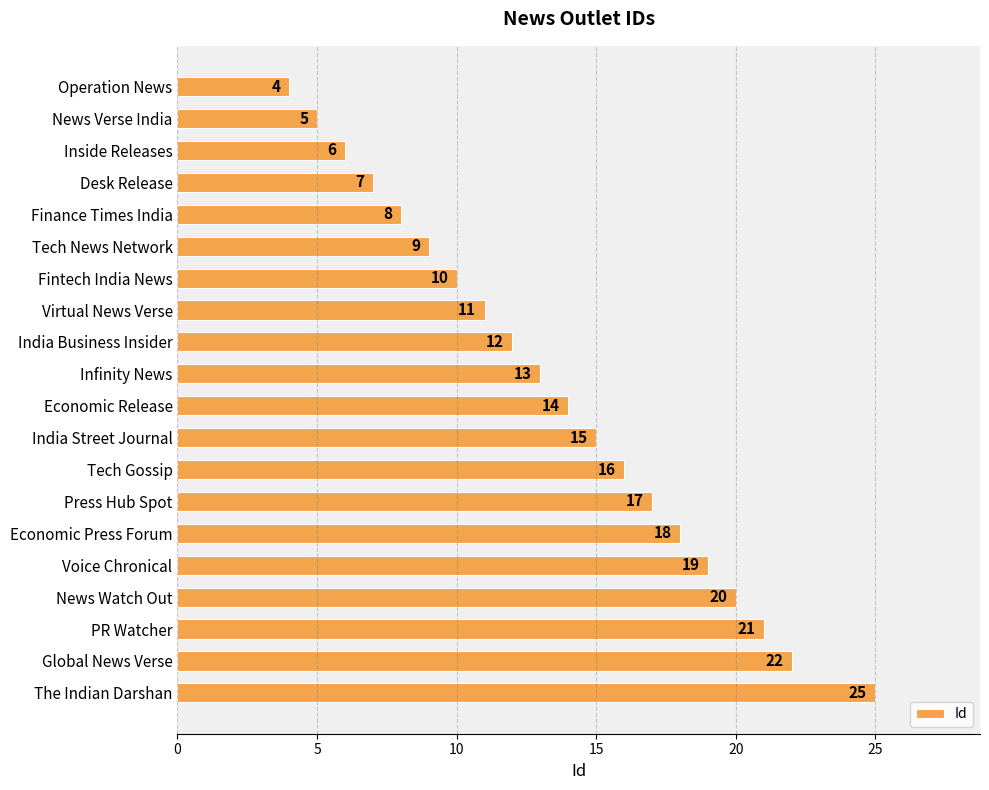

What is the minimum value shown in the chart?

4